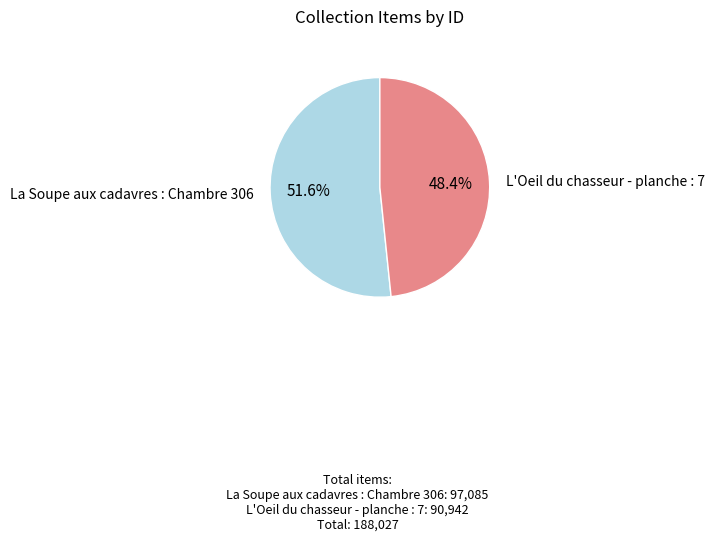

Is there any slice that represents more than half of the pie?

Yes